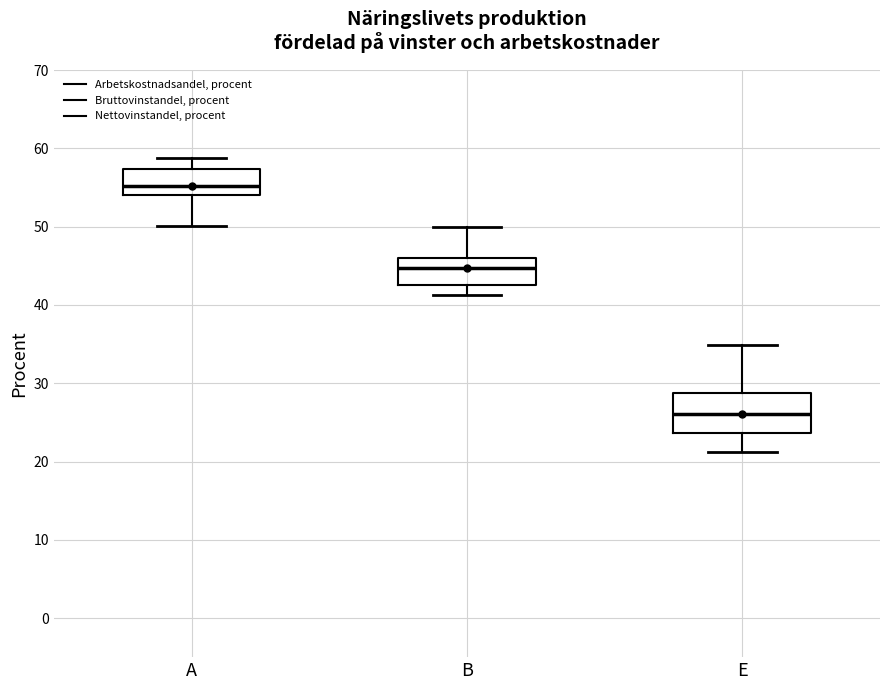

Which box's median line is the lowest?

E